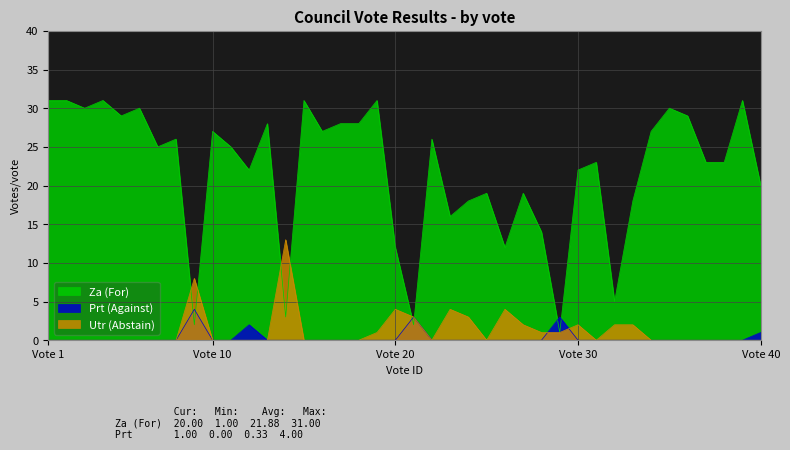

Is the value of Prt (Against) at 34 greater than the value of Za (For) at 13?

No